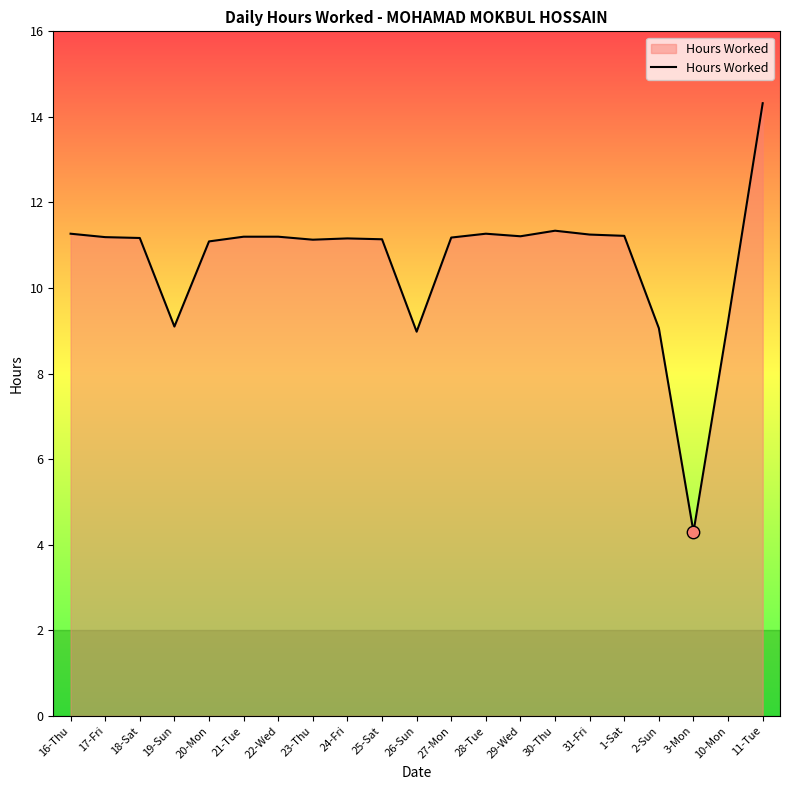

What is the change in value from 26-Sun to 30-Thu?

+2.4